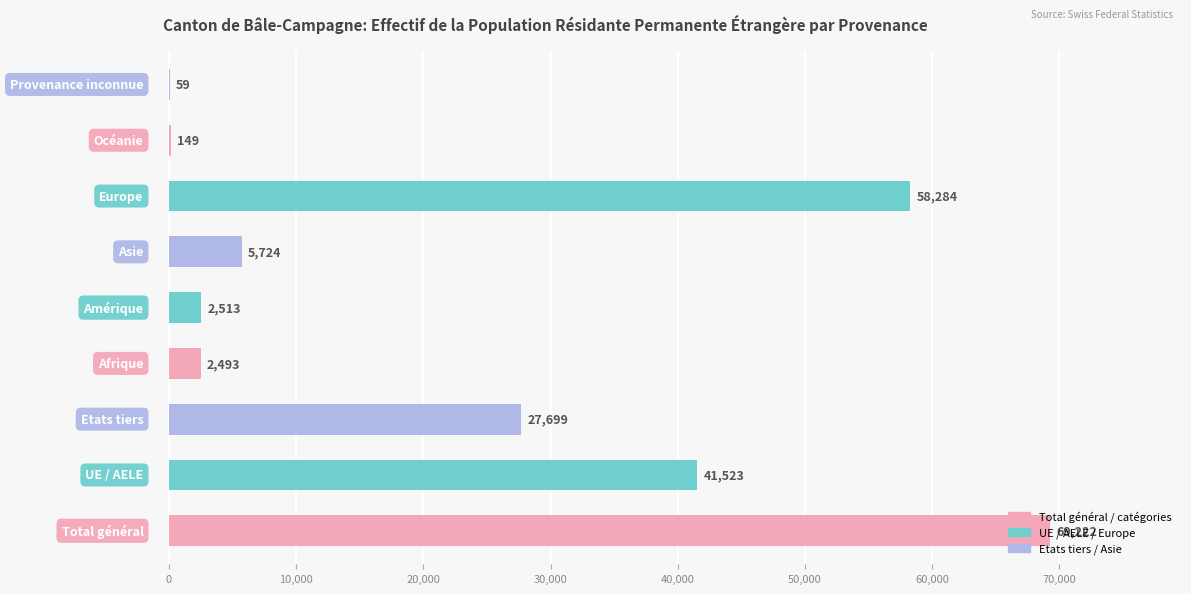

What is the greatest value displayed?

69222